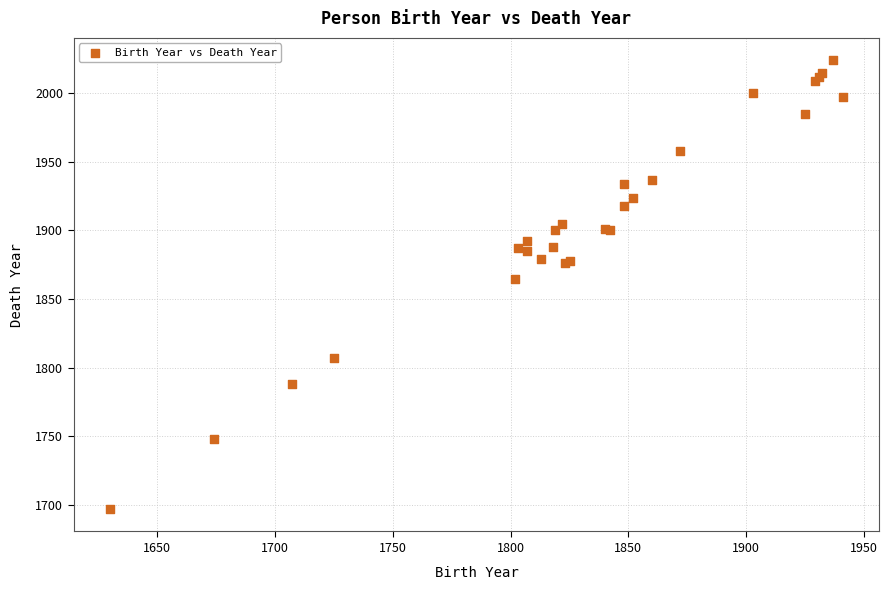

What Y value in the scatter plot is closest to 1860?

1865